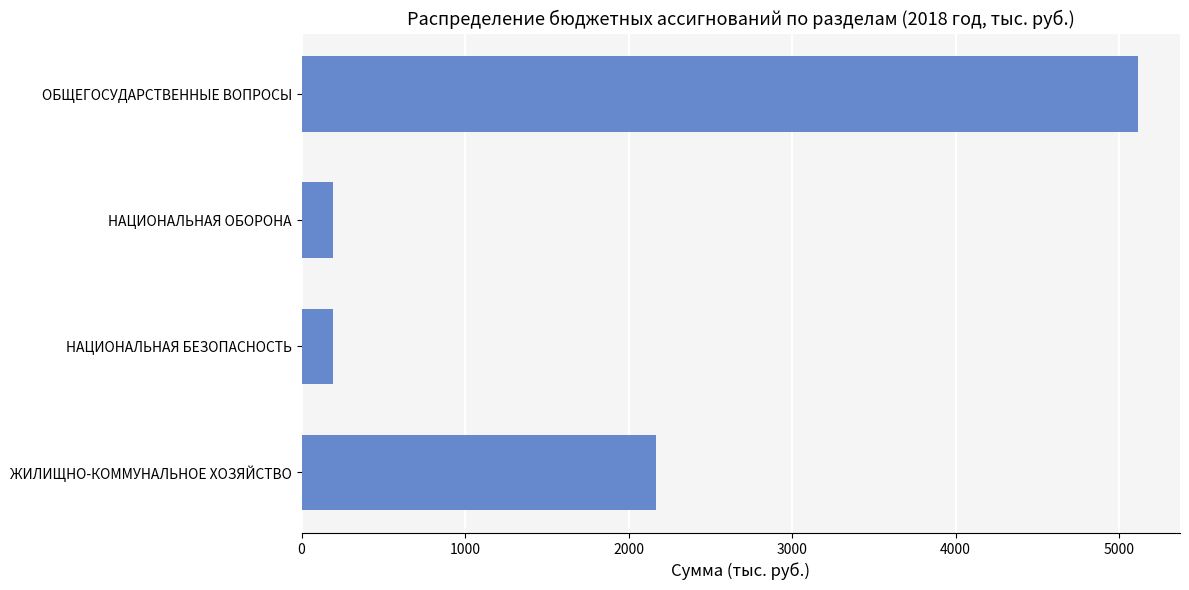

Where is the data nearest to the value 2653?

ЖИЛИЩНО-КОММУНАЛЬНОЕ ХОЗЯЙСТВО